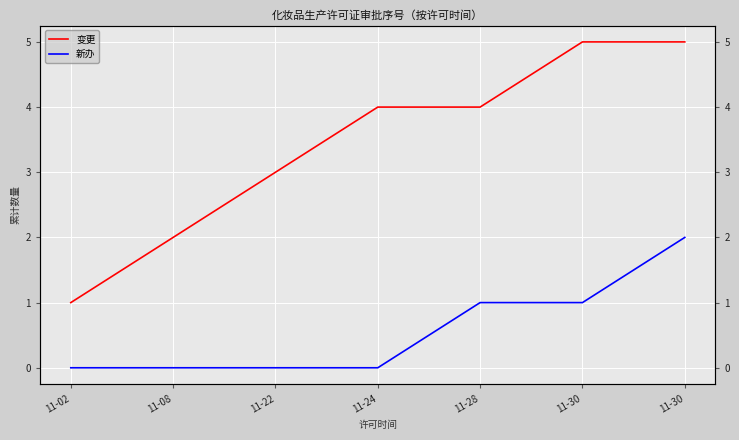

At which category does the chart reach its peak across all series?

11-30